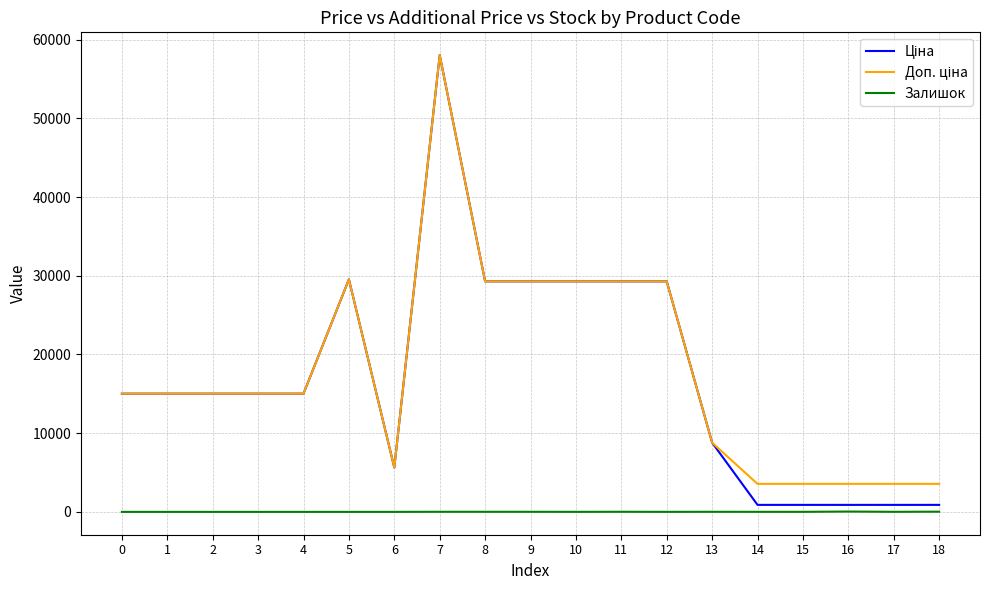

At which category is the sum across all series the highest?

7